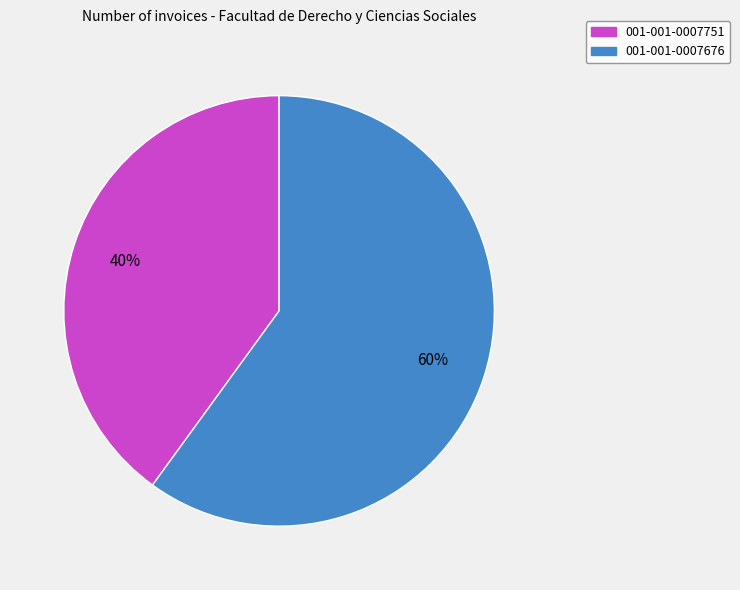

Which category has the biggest portion of the pie?

001-001-0007676